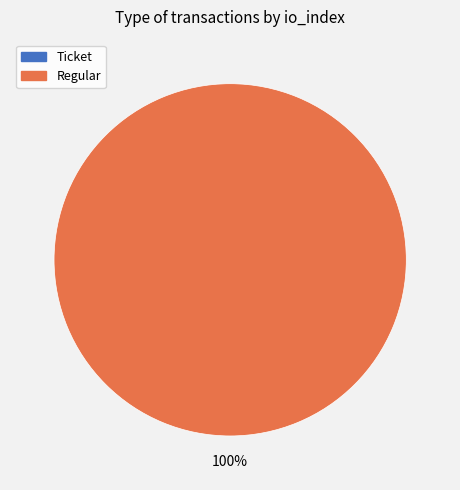

What is the majority slice?

Regular